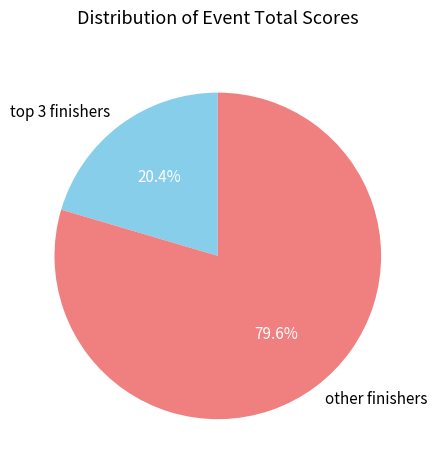

What is the smallest slice in the pie chart?

top 3 finishers